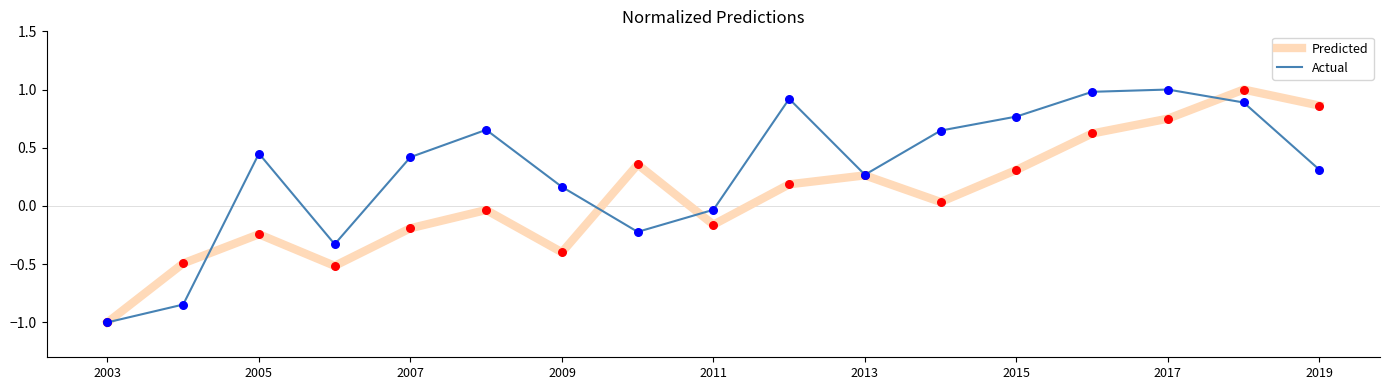

Which series has the largest total across all categories?

Actual